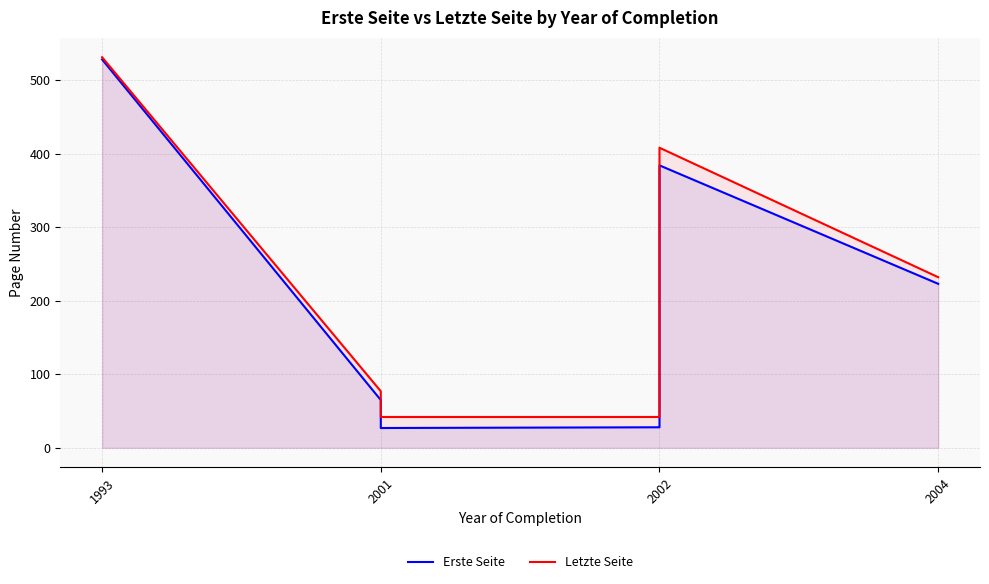

True or false: Letzte Seite and Erste Seite cross at least once.

False